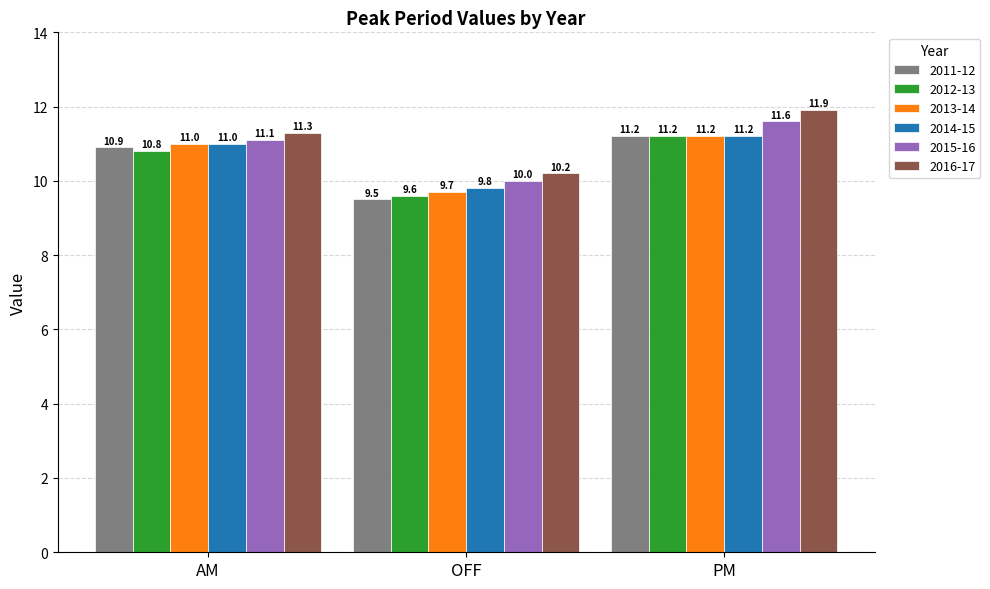

Reading right to left, transcribe all the data shown in this chart.

2011-12: PM=11.2	OFF=9.5	AM=10.9
2012-13: PM=11.2	OFF=9.6	AM=10.8
2013-14: PM=11.2	OFF=9.7	AM=11.0
2014-15: PM=11.2	OFF=9.8	AM=11.0
2015-16: PM=11.6	OFF=10.0	AM=11.1
2016-17: PM=11.9	OFF=10.2	AM=11.3